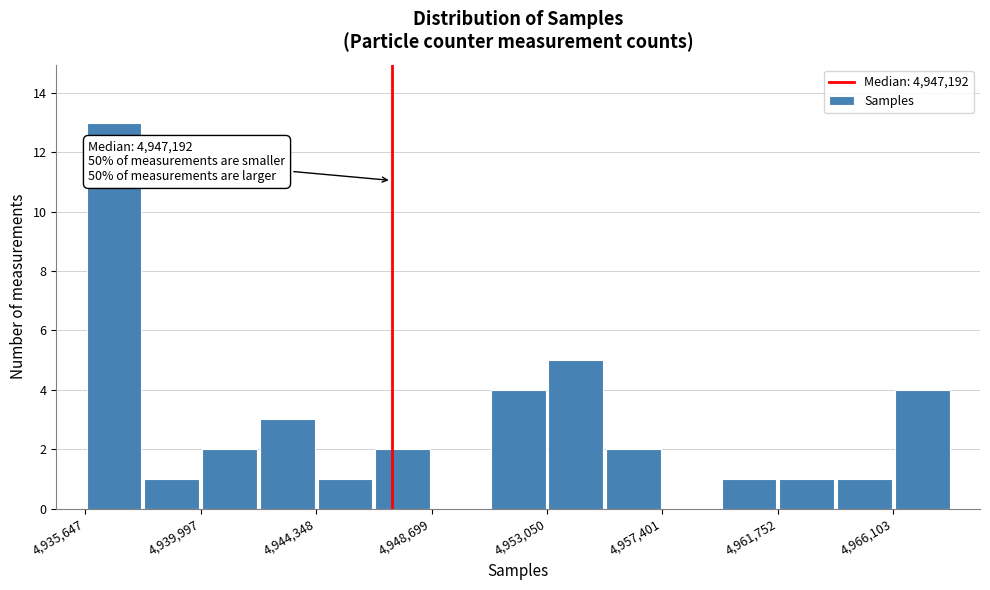

Which range on the x-axis has the tallest bar?

4935500 to 4938000